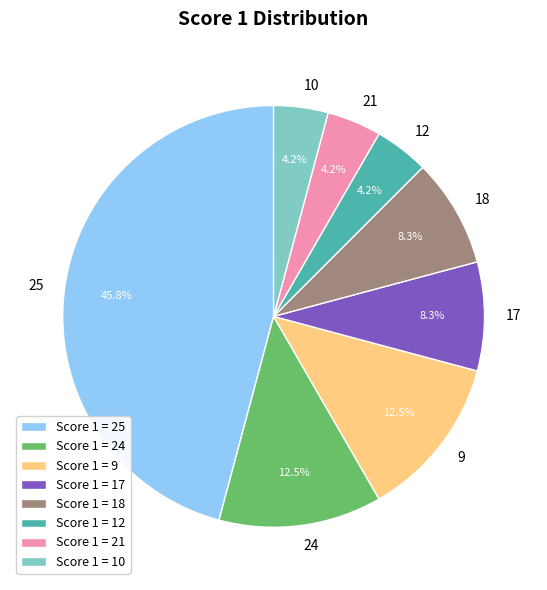

Does 21 account for over 50% of the chart?

No